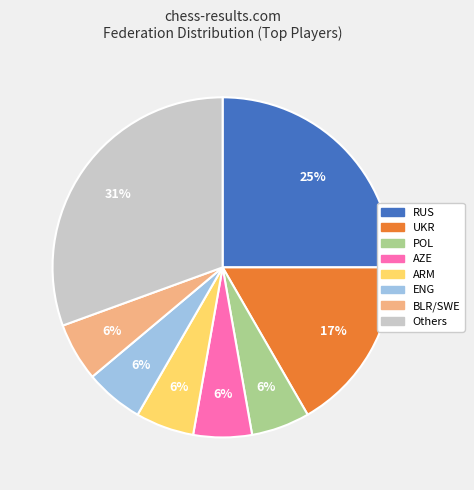

Does any single category account for the majority?

No